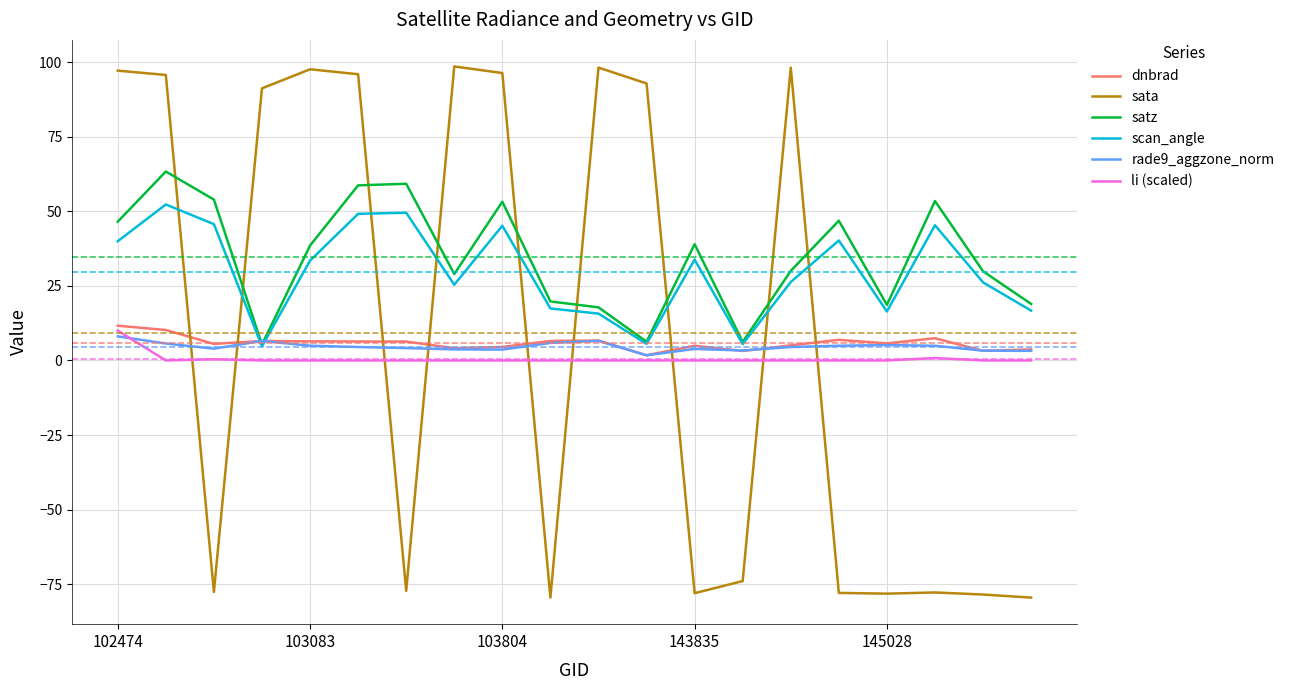

Which series has the largest range (max minus min)?

sata